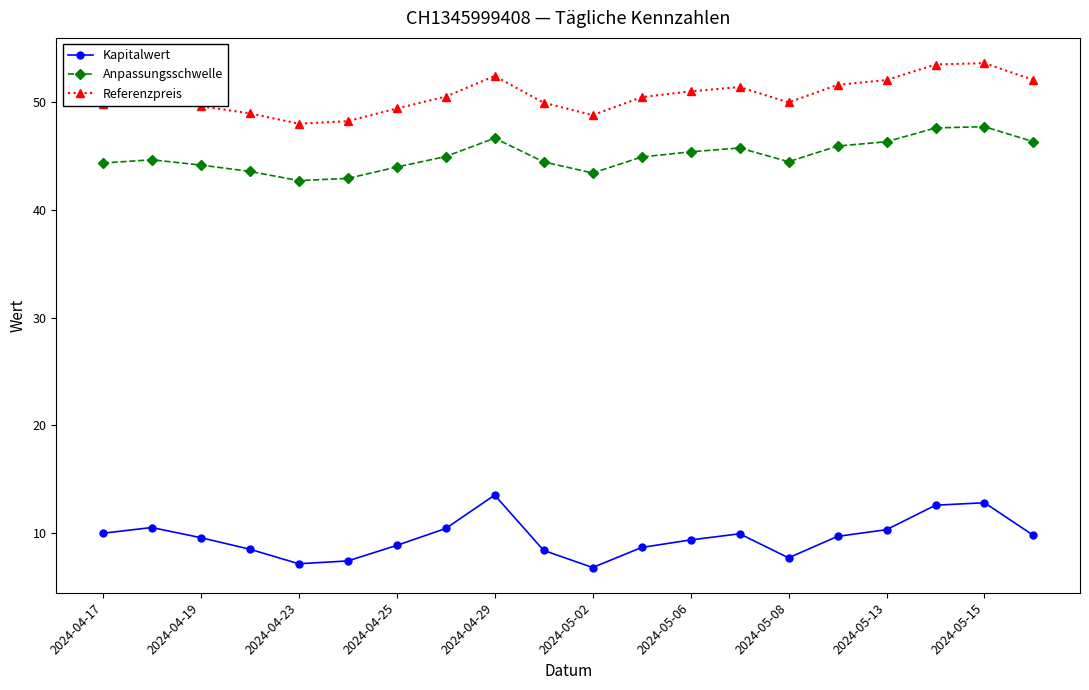

How many lines are shown in the chart?

3